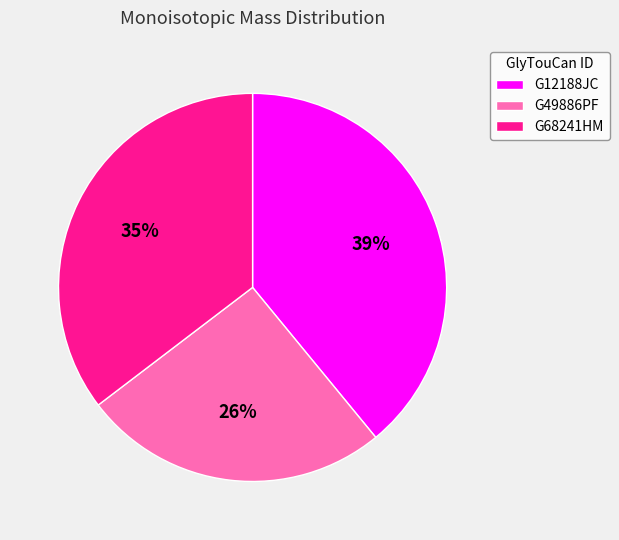

Is it true that G49886PF is 19% of the pie?

False